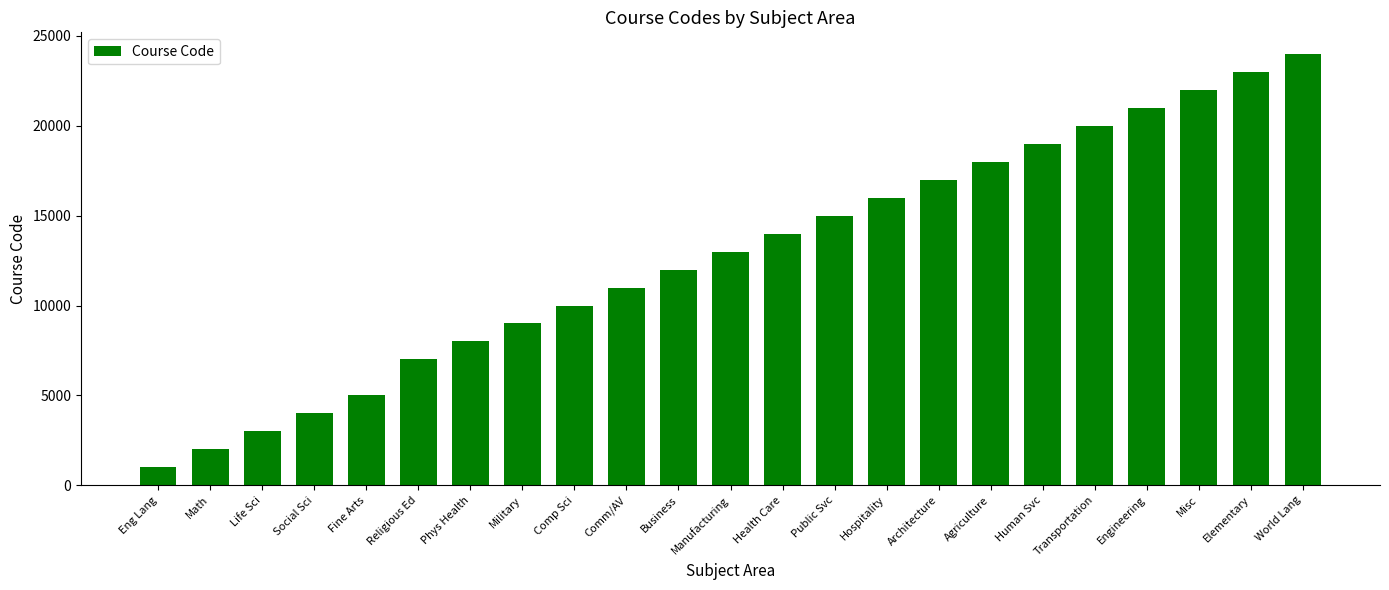

What is the value of the 1st bar from the left?

1000